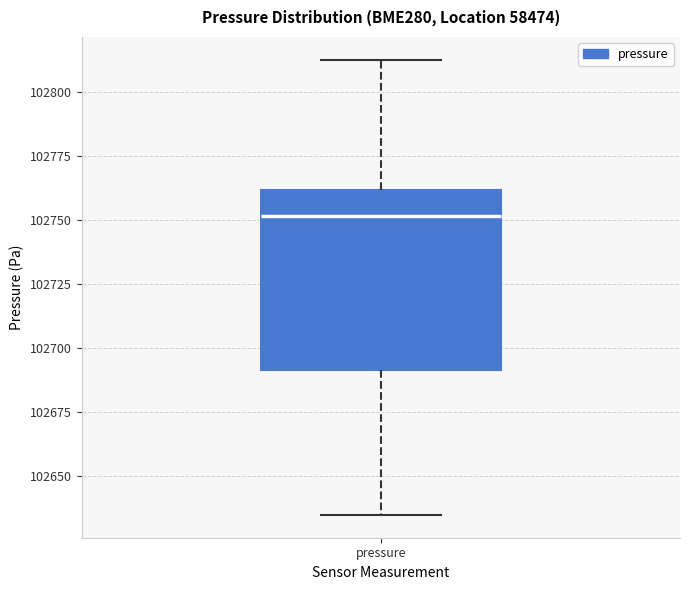

Read this box plot against the y-axis: the position of the median line, the range covered by the box, and the ends of both whiskers. The values are not printed on the chart, so give them approximately, as read against the axis.

median 102750, box 102690 to 102760, whiskers 102635 to 102815